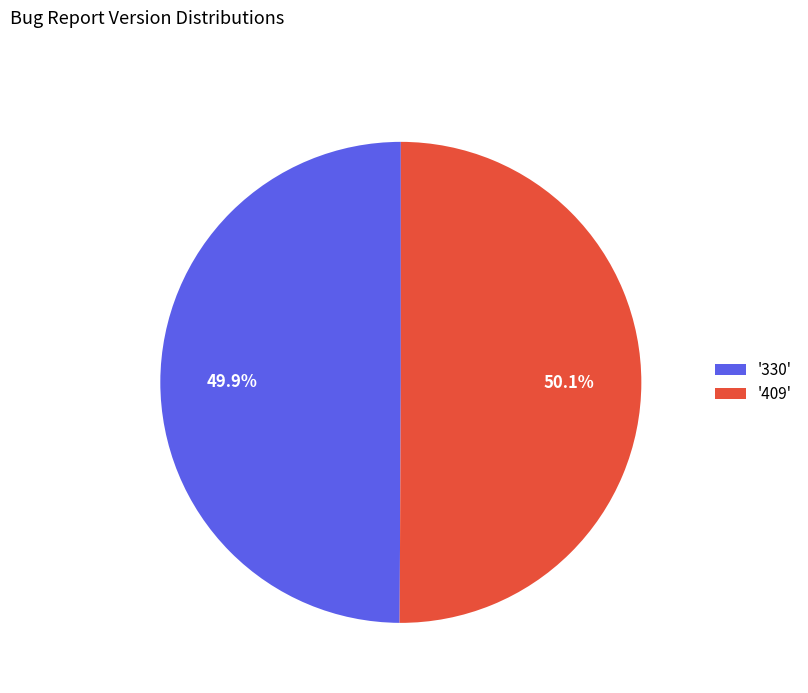

What is the ratio of the value at '330' to the value at '409'?

1.0